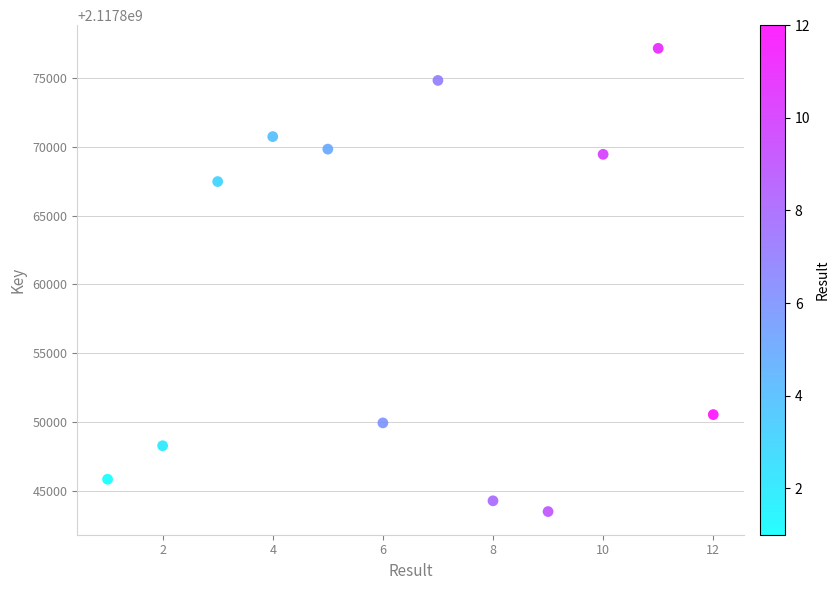

What Y value in the scatter plot is closest to 2117860325?

2117867464